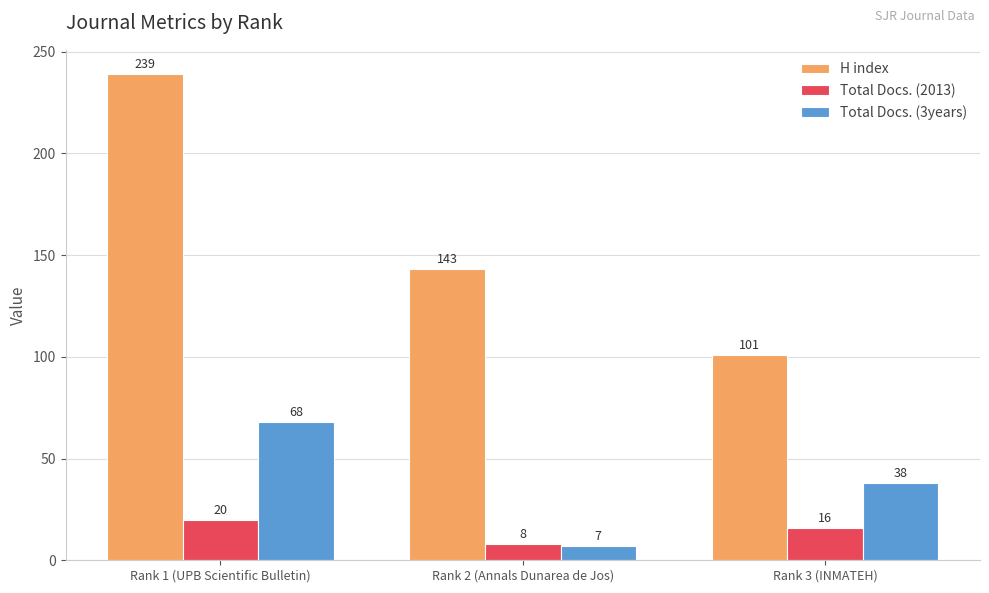

Between Rank 1 (UPB Scientific Bulletin) and Rank 2 (Annals Dunarea de Jos), which series saw the biggest shift?

H index